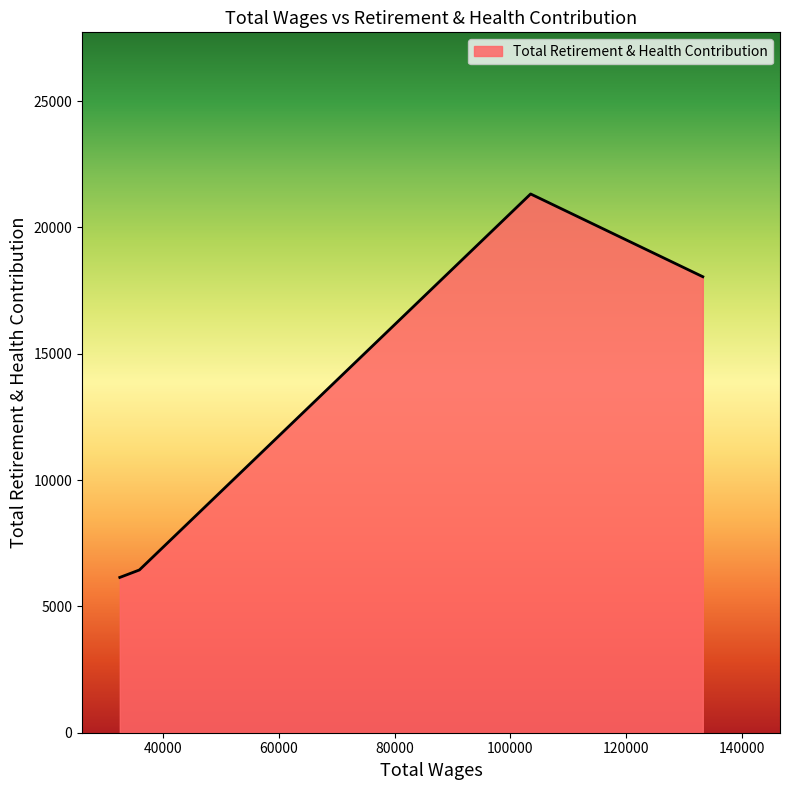

What is the smallest value displayed?

6147